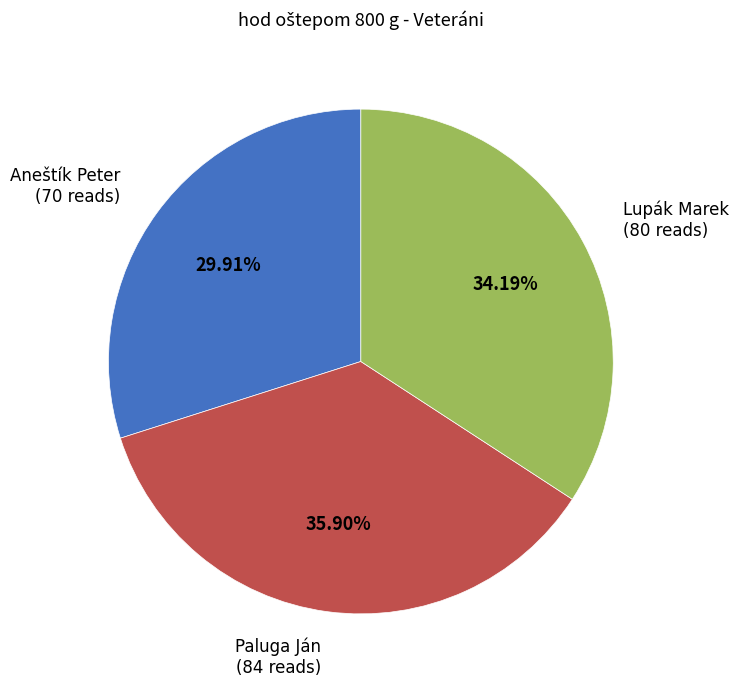

To the nearest percent, what is the difference between the largest and smallest slice percentages?

6%